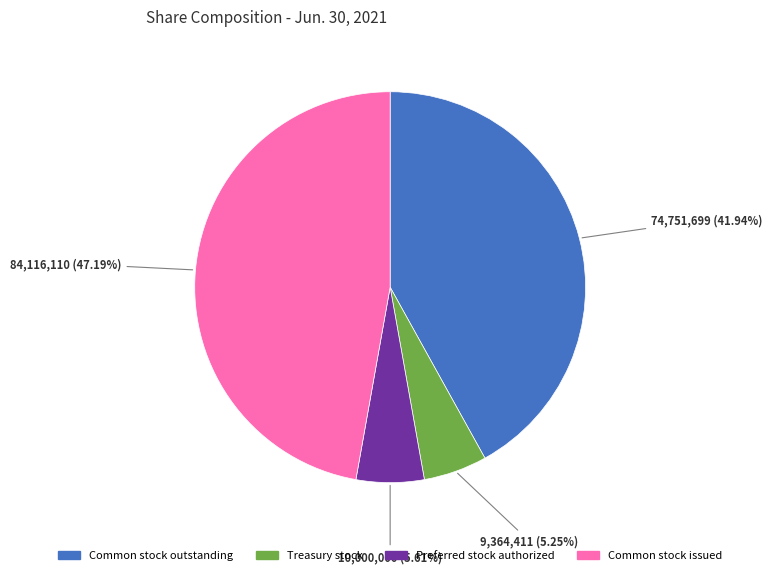

Which slice is the largest?

Common stock issued